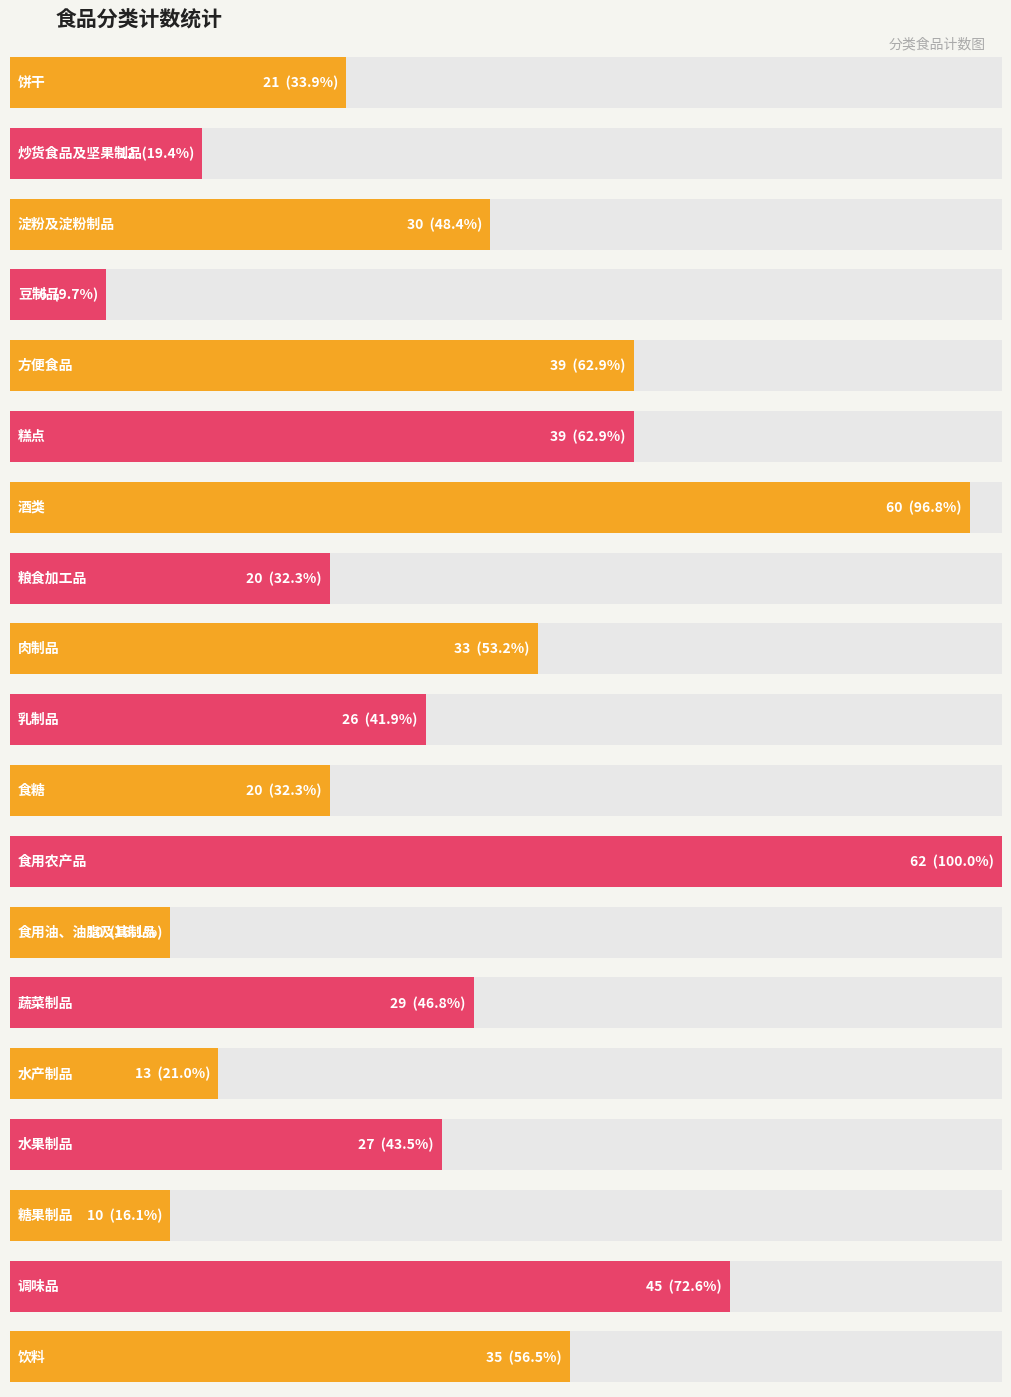

True or false: the data shows 35 at 粮食加工品.

False